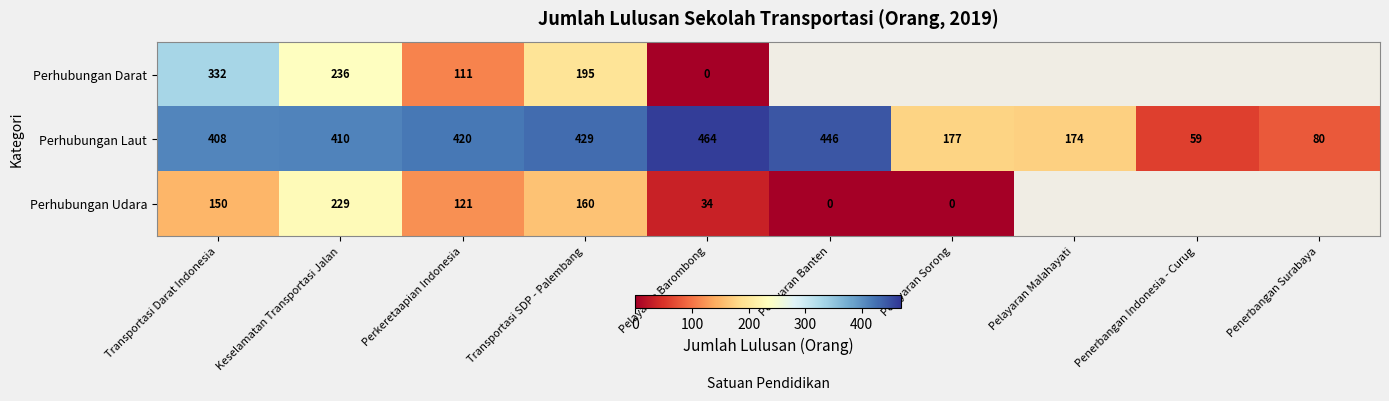

At how many categories does at least one series exceed 406?

6